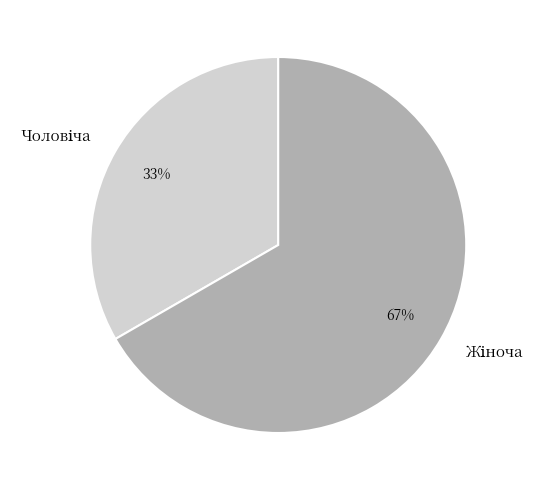

To the nearest percent, what is the average slice percentage?

50%